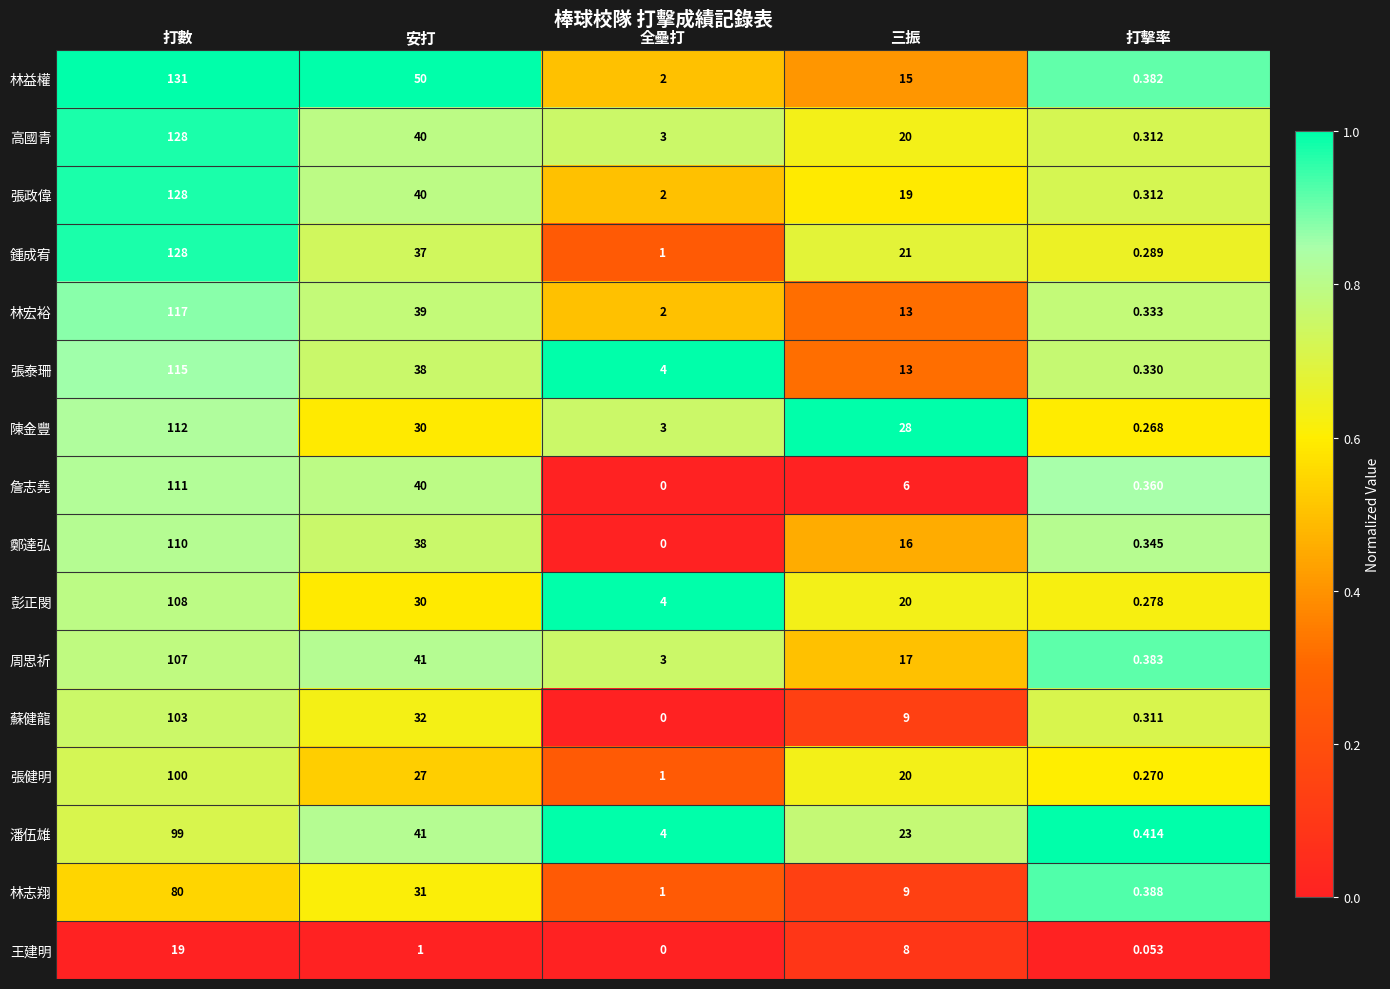

List the labels in order of 蘇健龍 value, smallest first.

全壘打, 打擊率, 三振, 安打, 打數